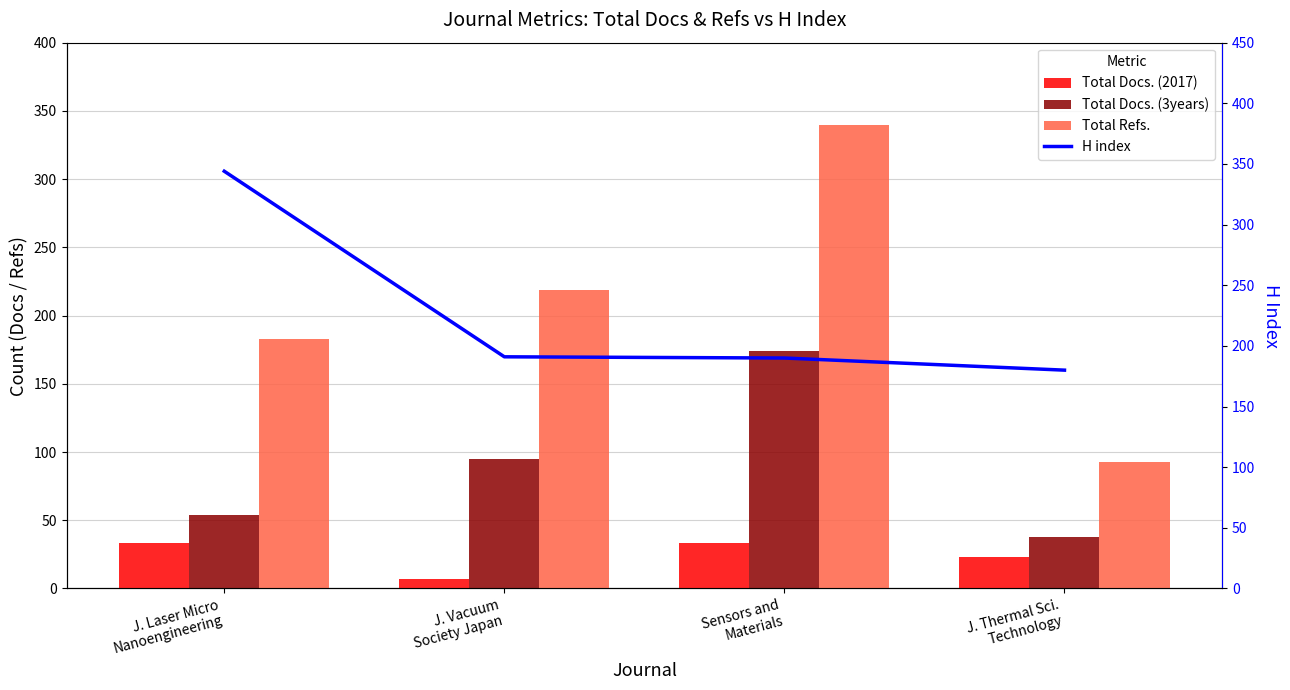

What is the label of the 4th bar from the right?

J. Laser Micro
Nanoengineering